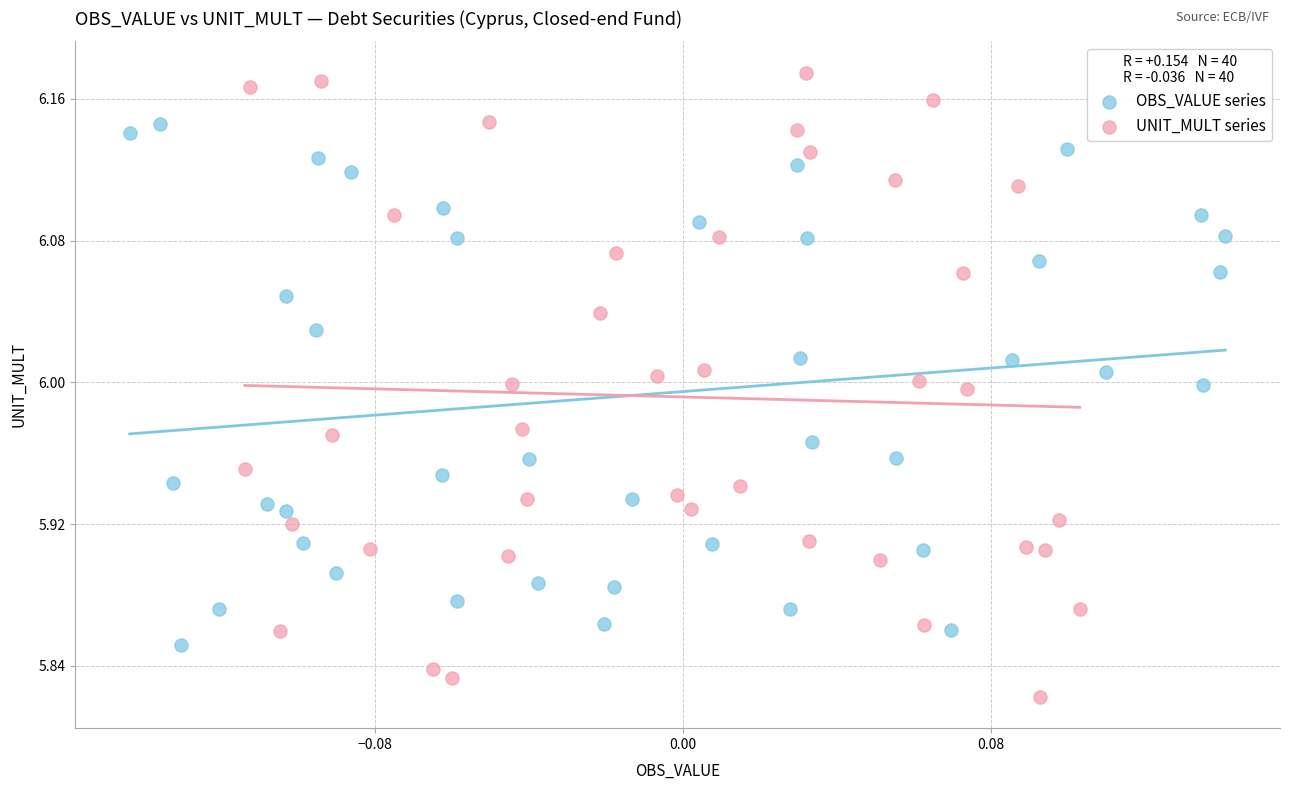

Which series has the largest Y range (max minus min)?

UNIT_MULT series